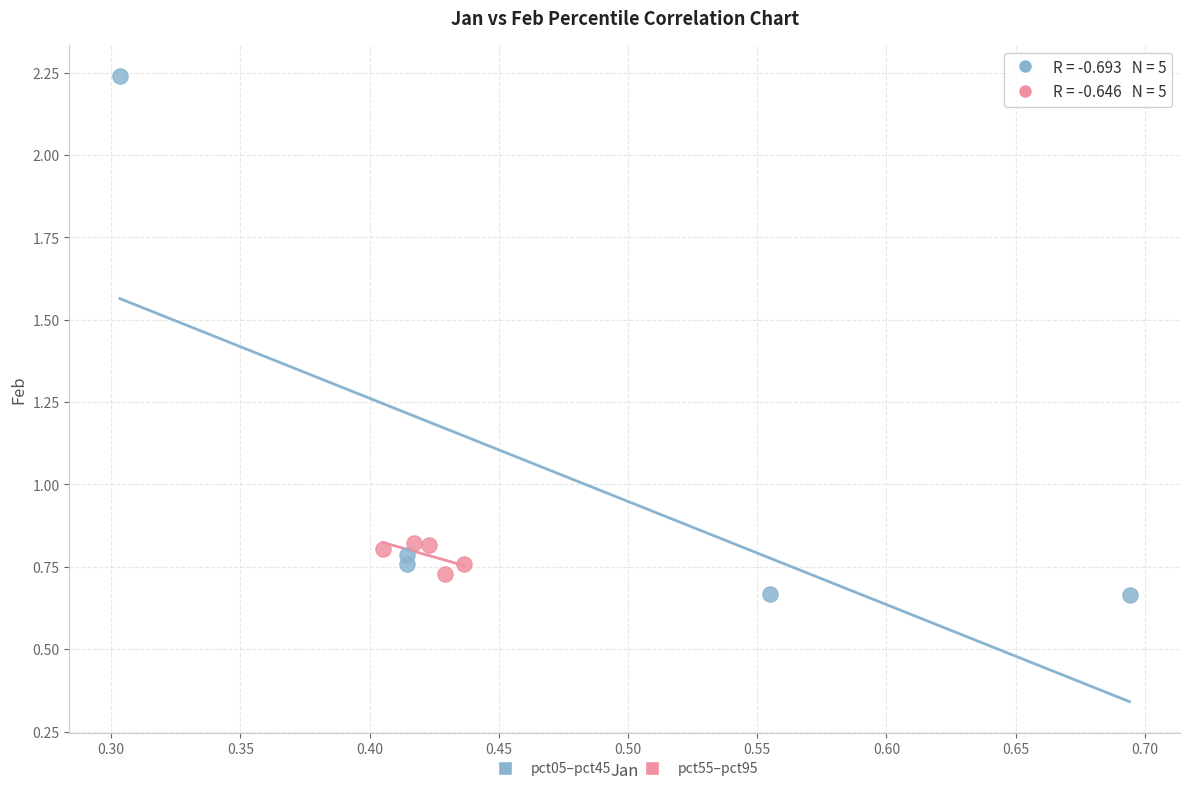

Which series has the largest Y range (max minus min)?

pct05–pct45